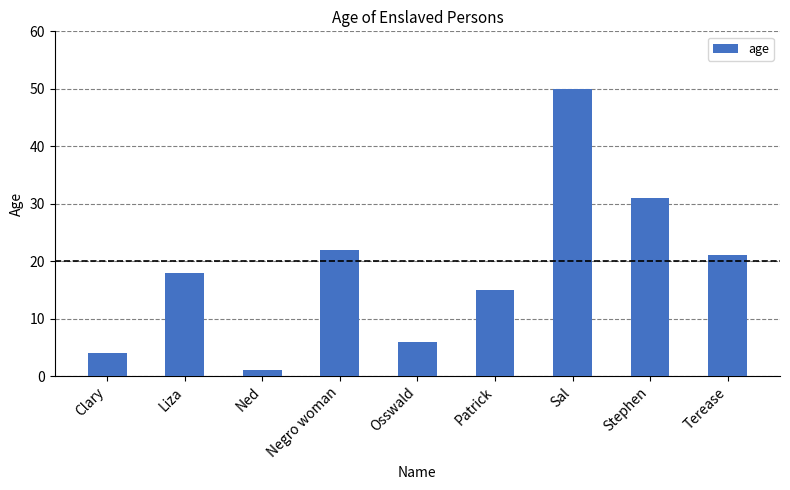

Are the bars horizontal?

No